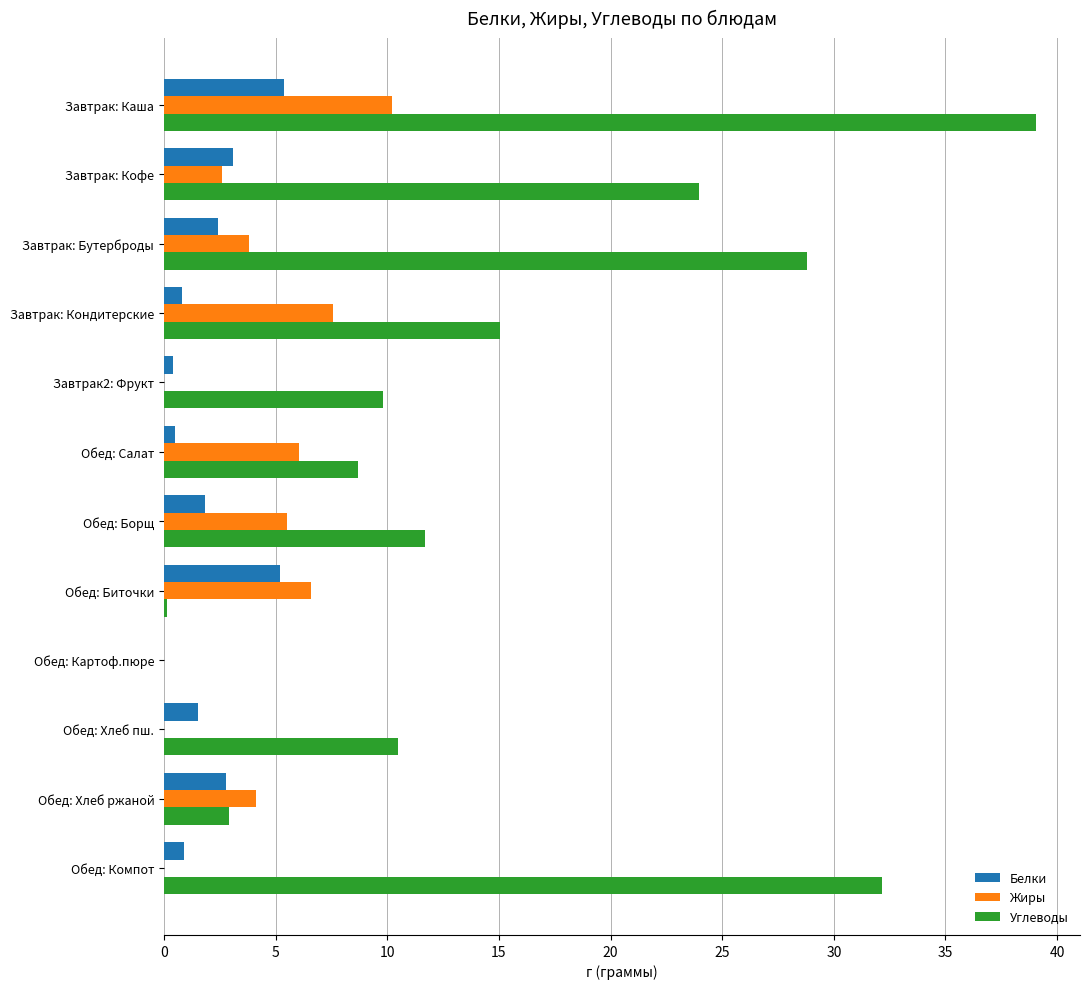

Is it true that Углеводы equals 32.1 at Обед: Компот?

True